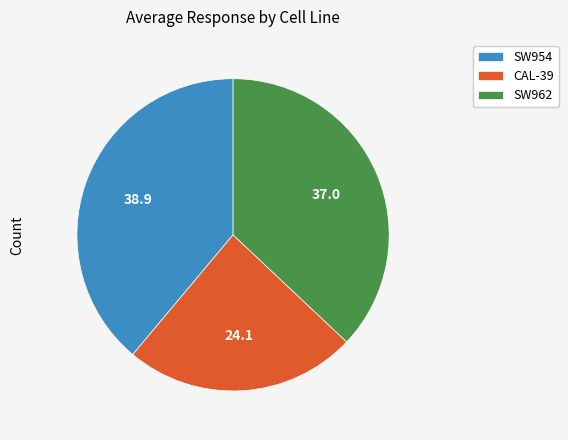

Which category has the smallest portion of the pie?

CAL-39